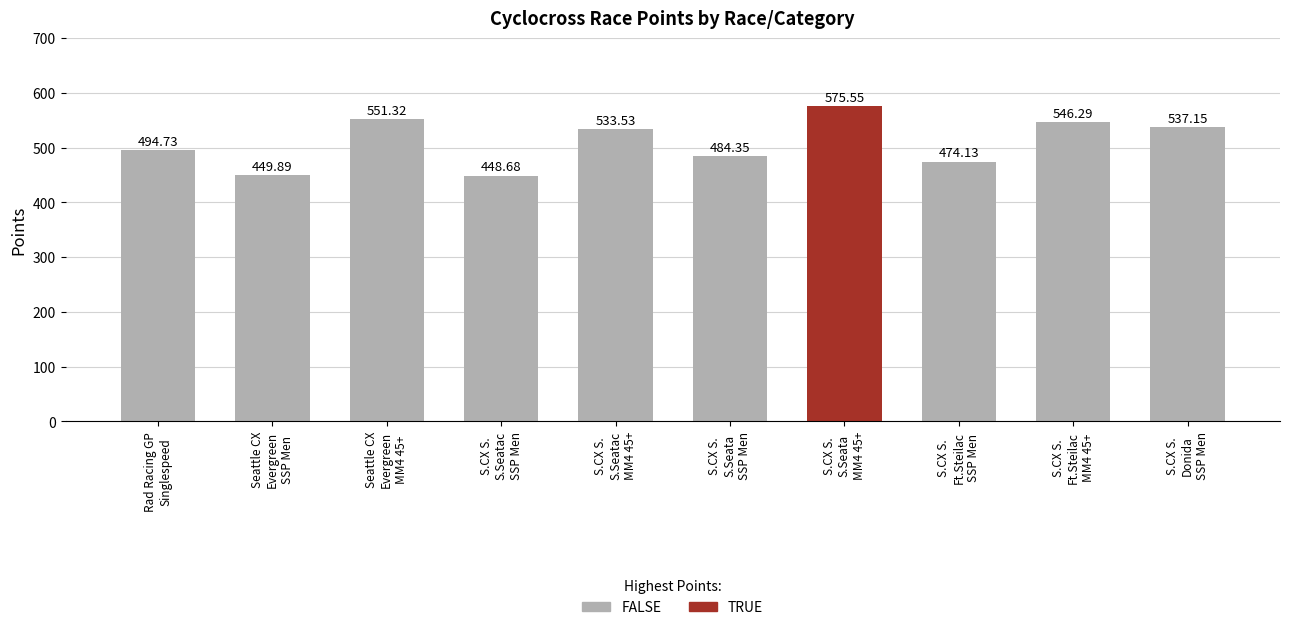

Which label corresponds to the smallest value in the chart?

S.CX S.
S.Seatac
SSP Men